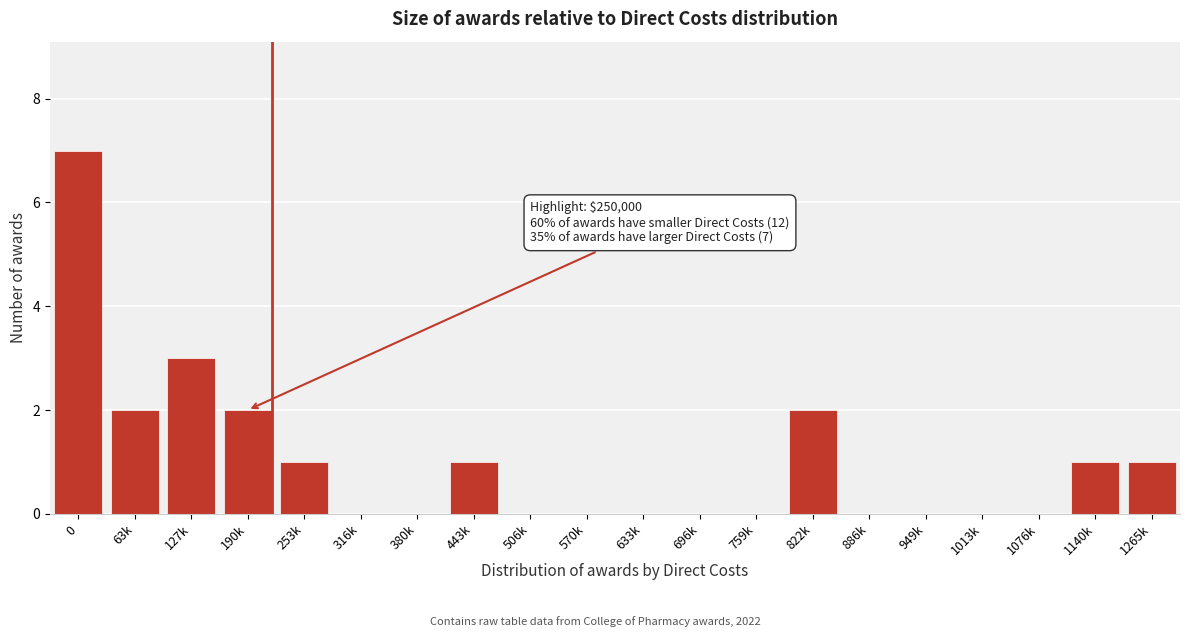

Reading left to right, transcribe all the data shown in this chart.

0=7	63k=2	127k=3	190k=2	253k=1	316k=0	380k=0	443k=1	506k=0	570k=0	633k=0	696k=0	759k=0	822k=2	886k=0	949k=0	1013k=0	1076k=0	1140k=1	1265k=1